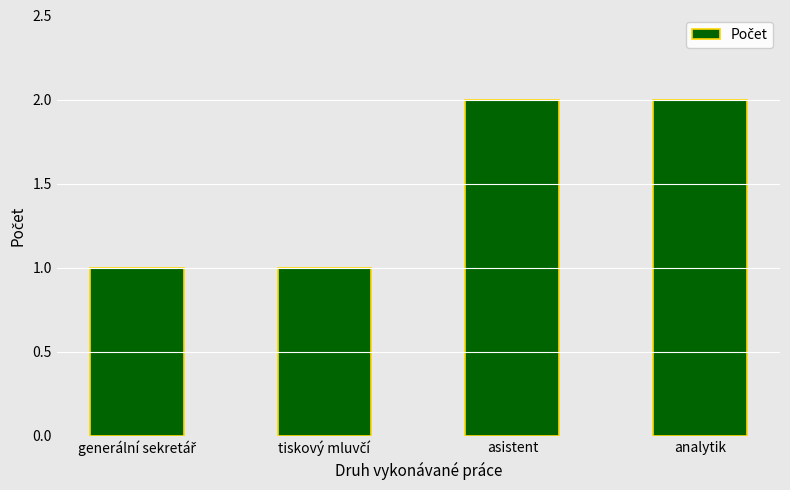

What position from the left is analytik?

4